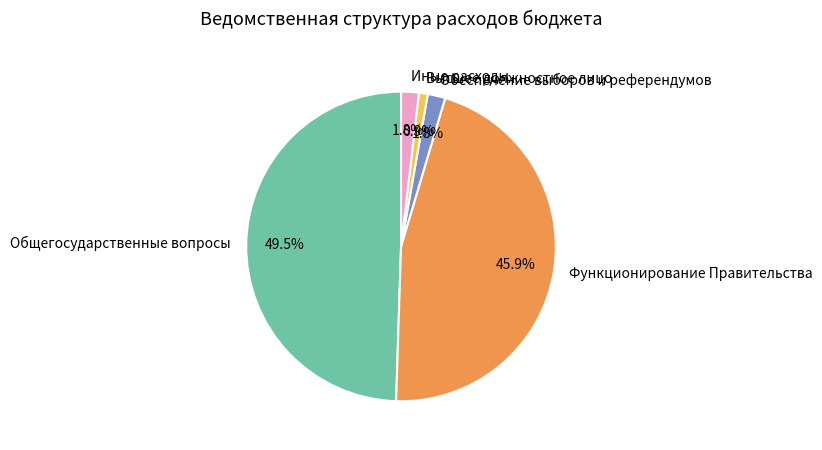

What is the smallest slice in the pie chart?

Высшее должностное лицо